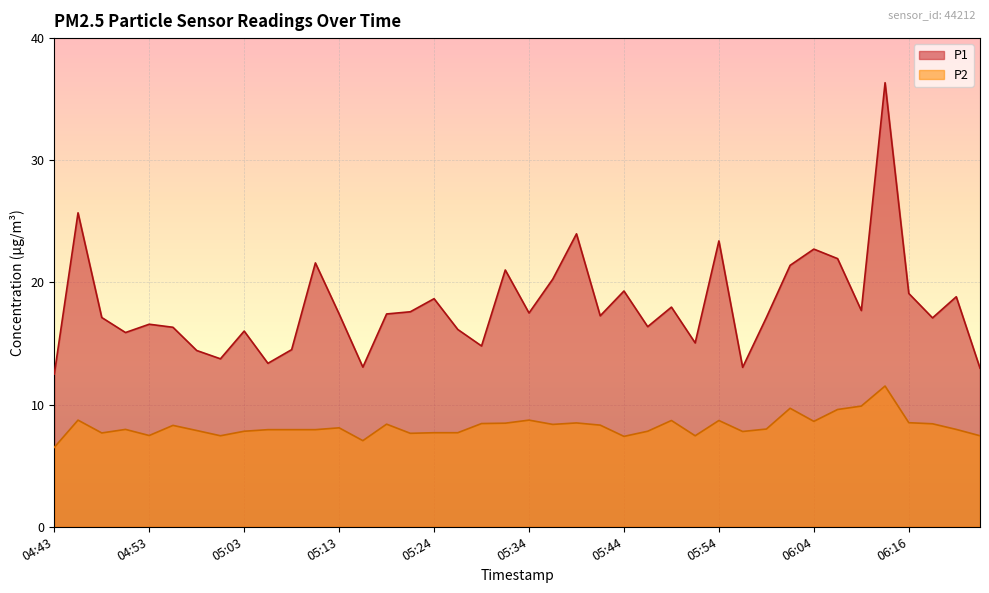

Between 05:16 and 06:04, which series saw the biggest shift?

P1